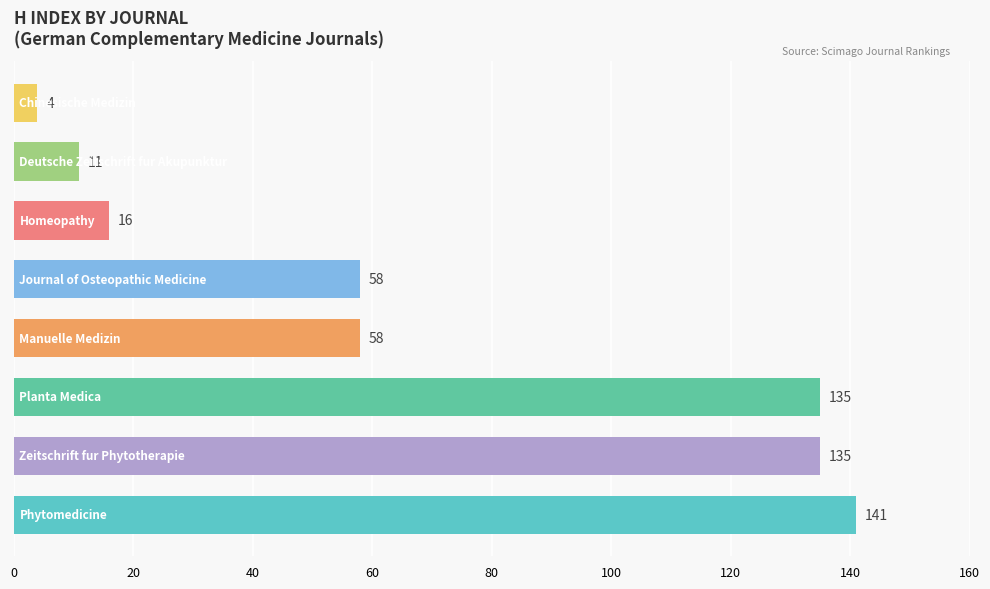

What is the maximum value shown in the chart?

141